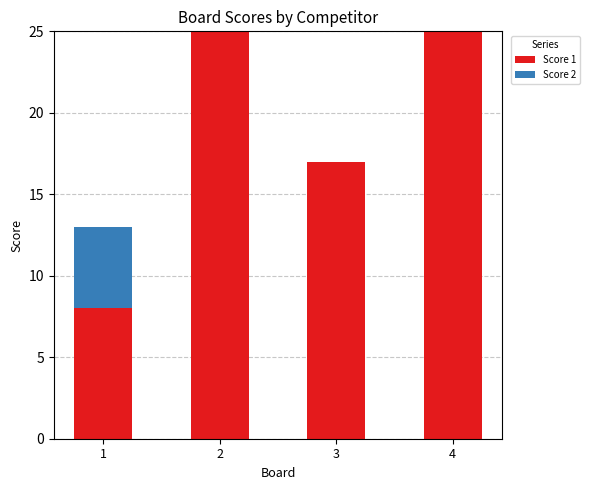

Reading left to right, list the values for the Score 1 series.

1=8	2=25	3=17	4=25